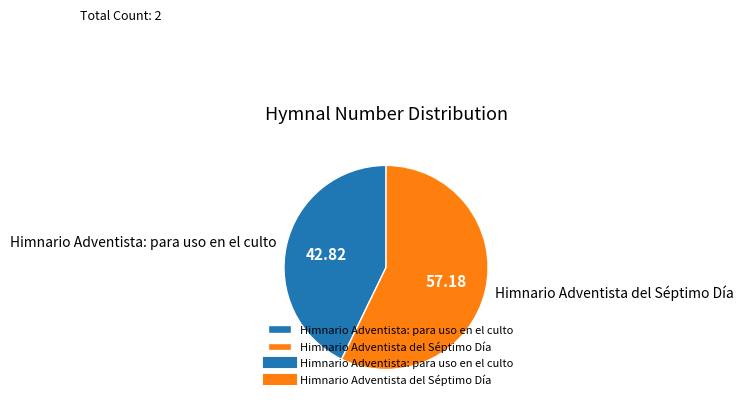

Rank the categories by value from lowest to highest.

Himnario Adventista: para uso en el culto, Himnario Adventista del Séptimo Día